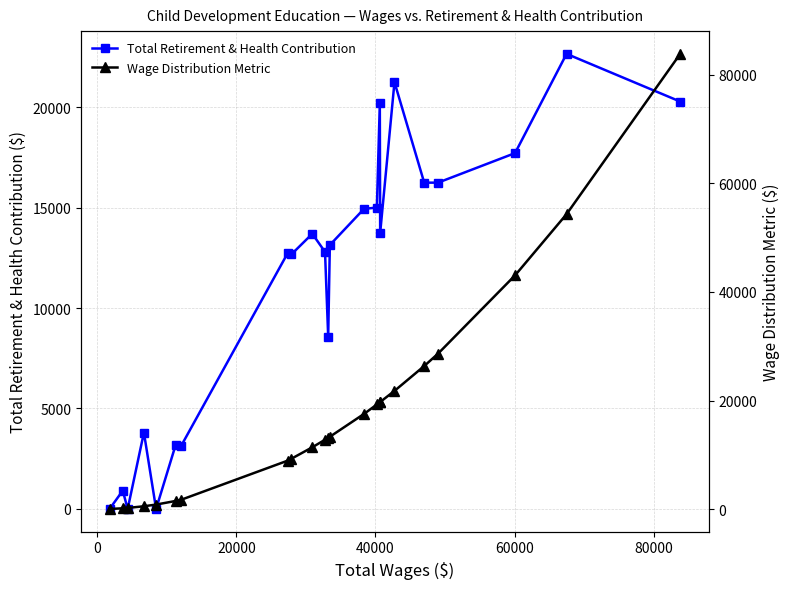

What are all the series names shown in the legend?

Total Retirement & Health Contribution, Wage Distribution Metric